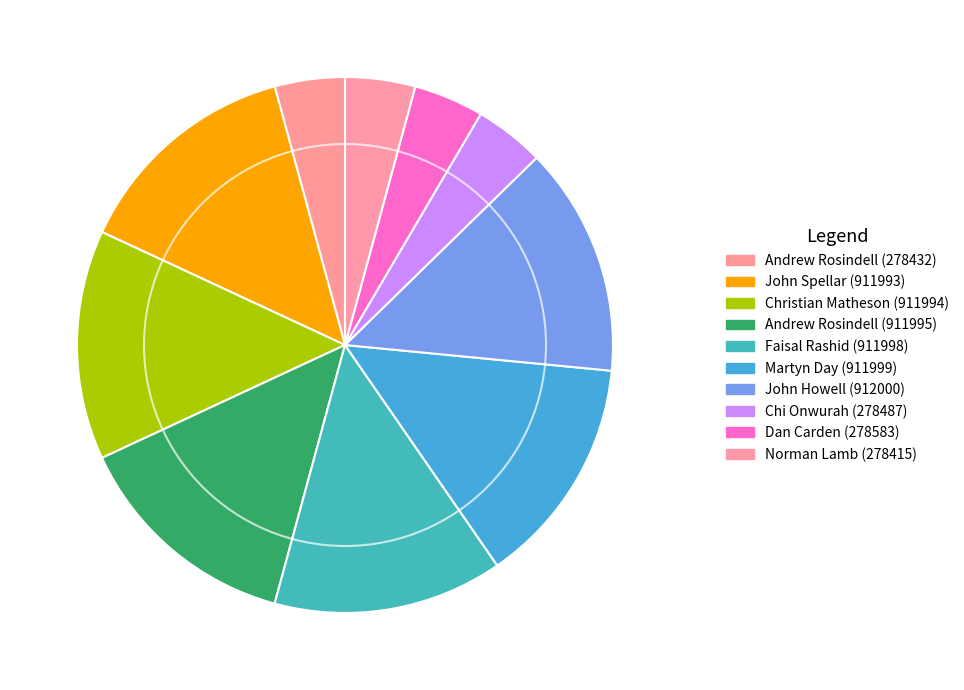

Count the number of slices in the pie.

10